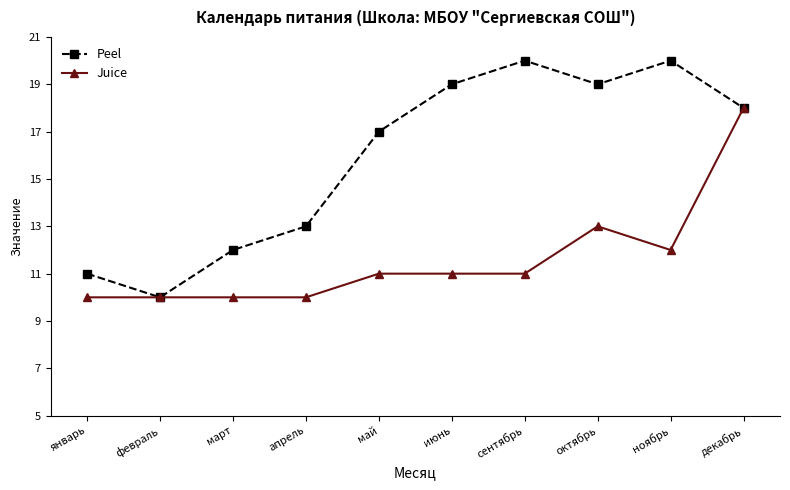

True or false: Peel has more than 1 points higher than both neighbors.

True